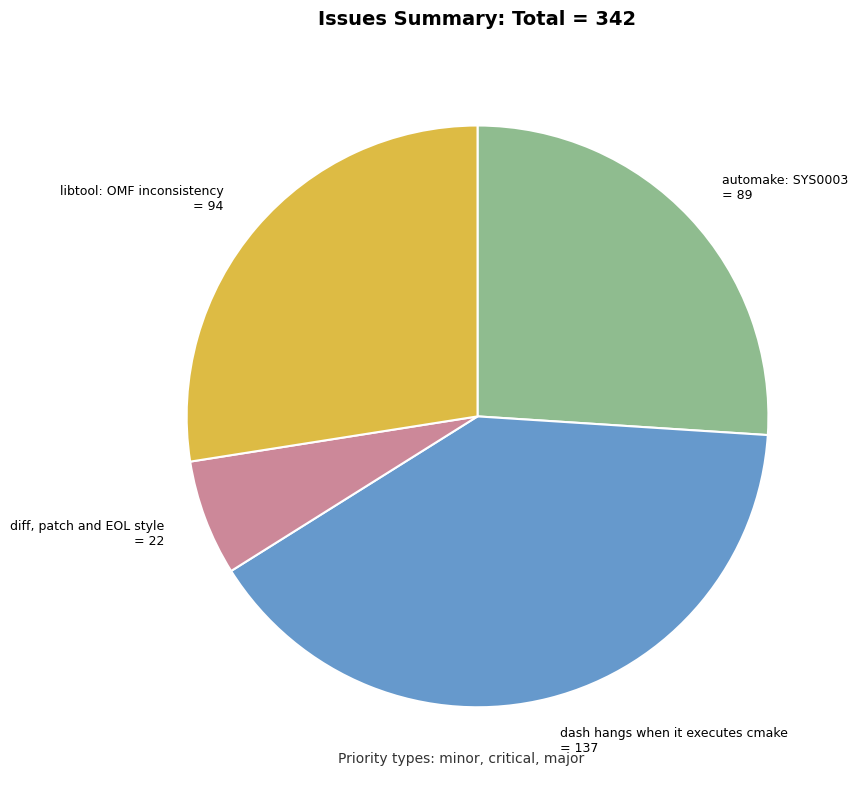

Combined, do automake: SYS0003 and dash hangs when it executes cmake account for over 50%?

Yes